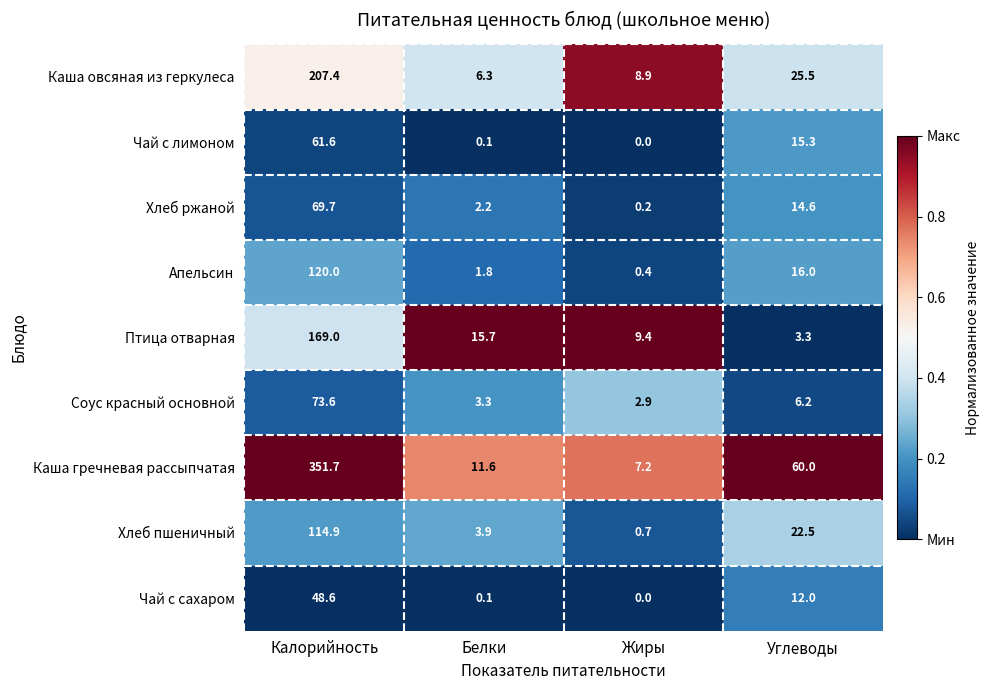

What is the total value across all series at Жиры?

29.7